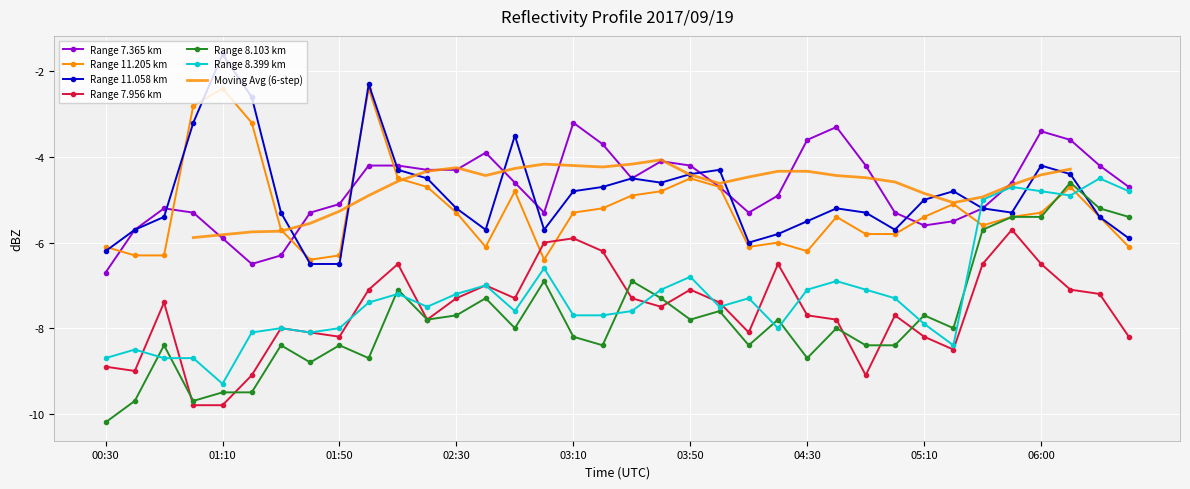

Is it true that 8.103 equals -3.3 at 02:00?

False